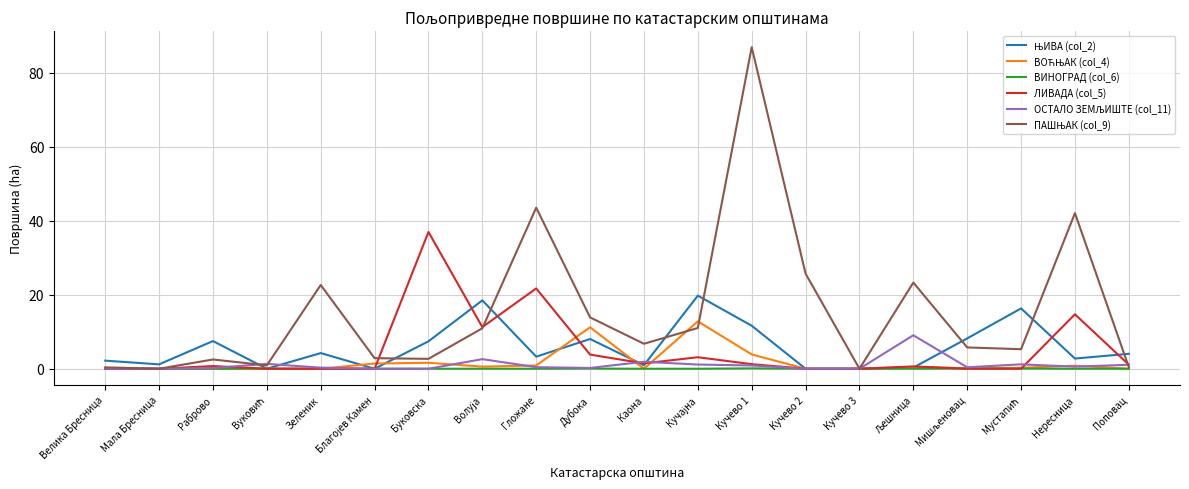

The ЛИВАДА (col_5) series shows 0.0 at Велика Бресница. True or false?

True